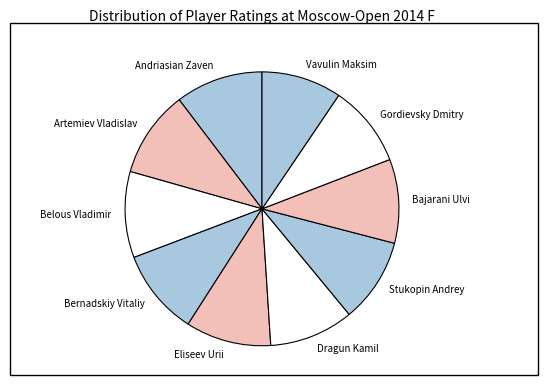

Does Dragun Kamil represent more than half of the total?

No